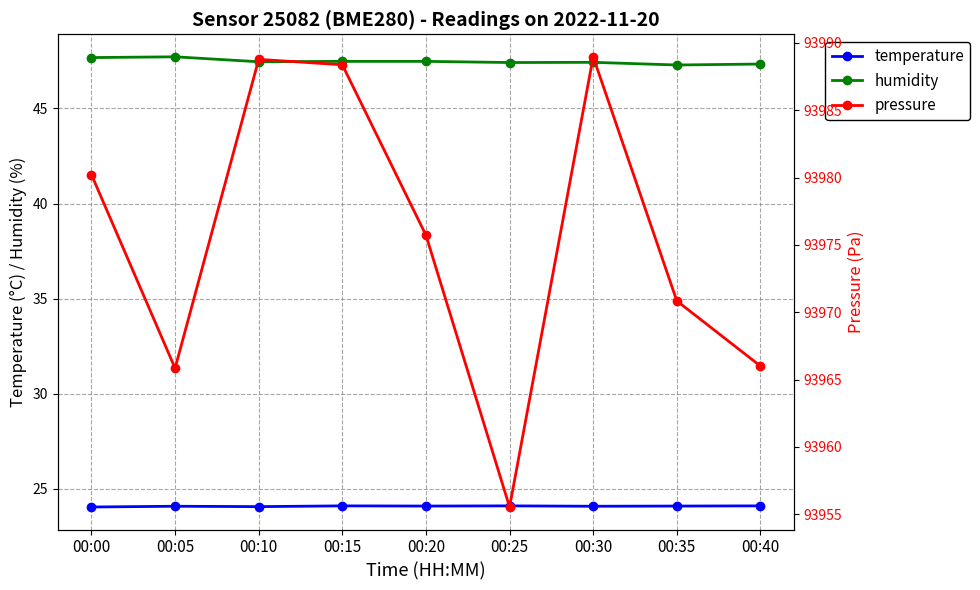

What is the spread (max minus min) of values at 00:35?

93946.7